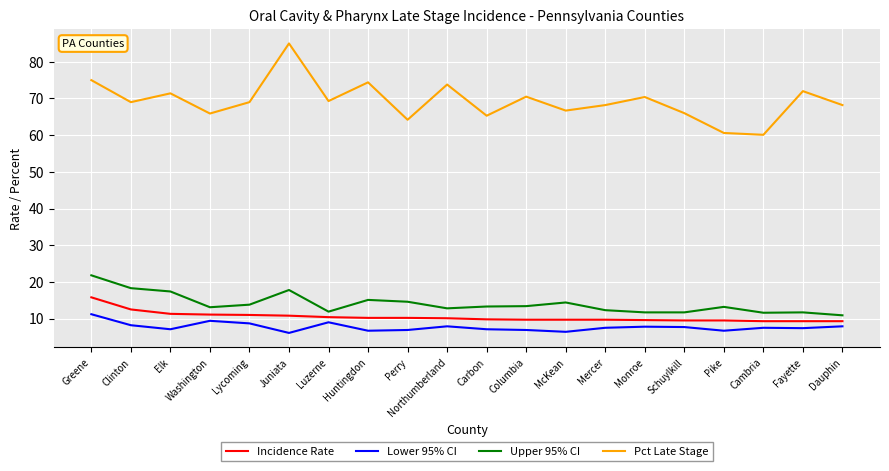

List the series in order of their peak value, highest first.

Pct Late Stage, Upper 95% CI, Incidence Rate, Lower 95% CI